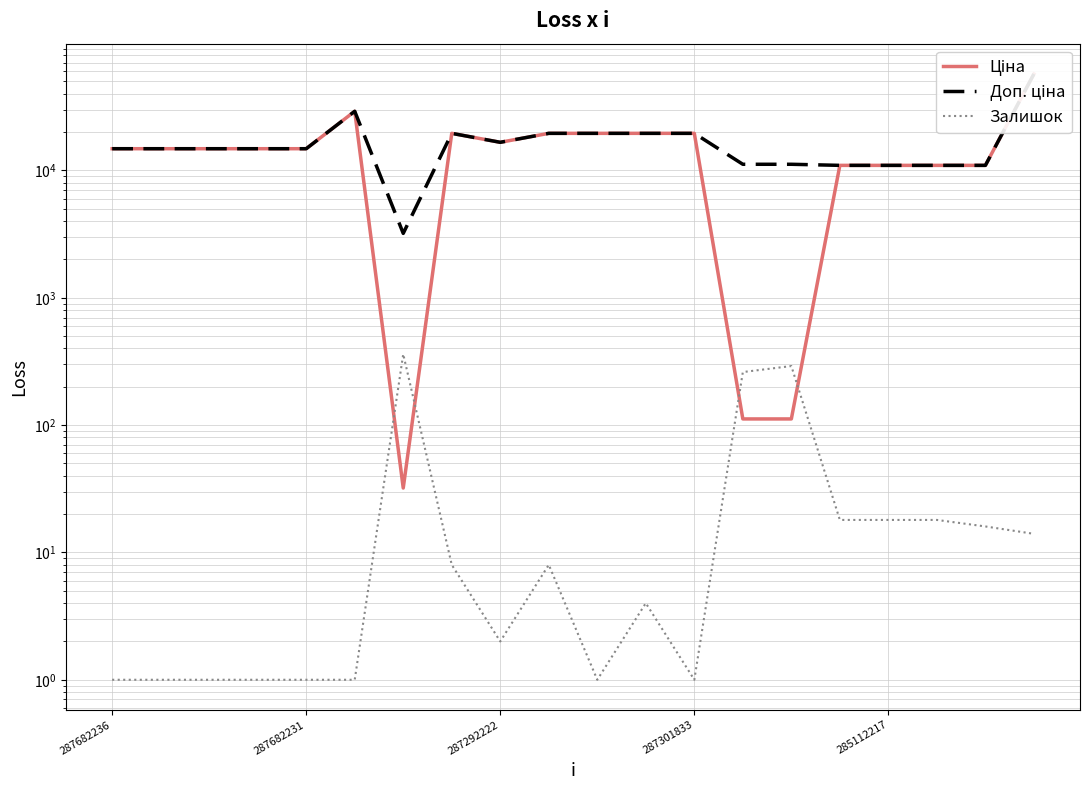

What is the minimum value for Ціна?

32.0